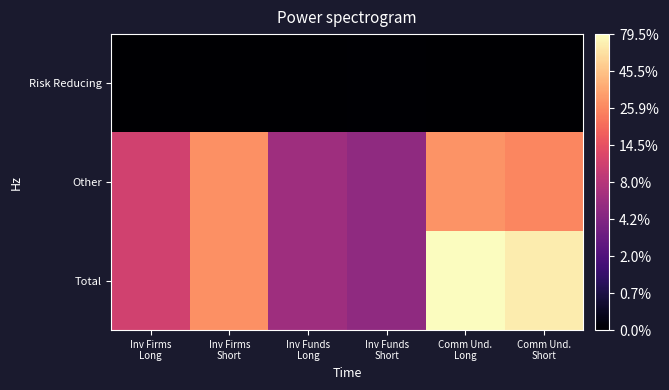

At how many categories does at least one series exceed 1?

6